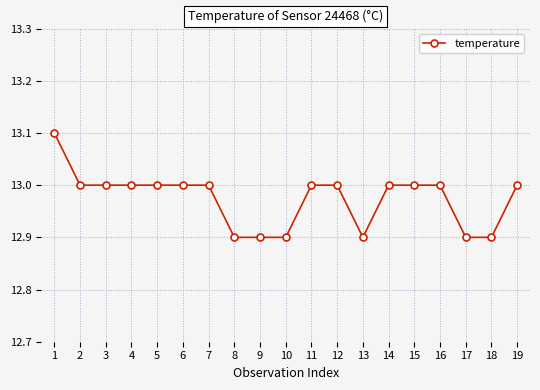

Between 8 and 11, which is larger?

11